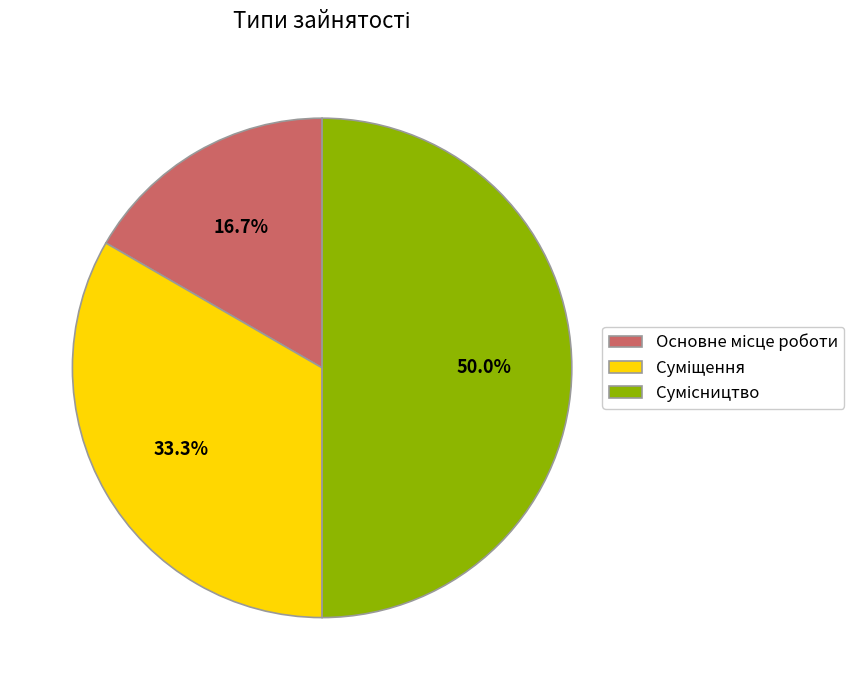

Rank the categories by value from lowest to highest.

Основне місце роботи, Суміщення, Сумісництво